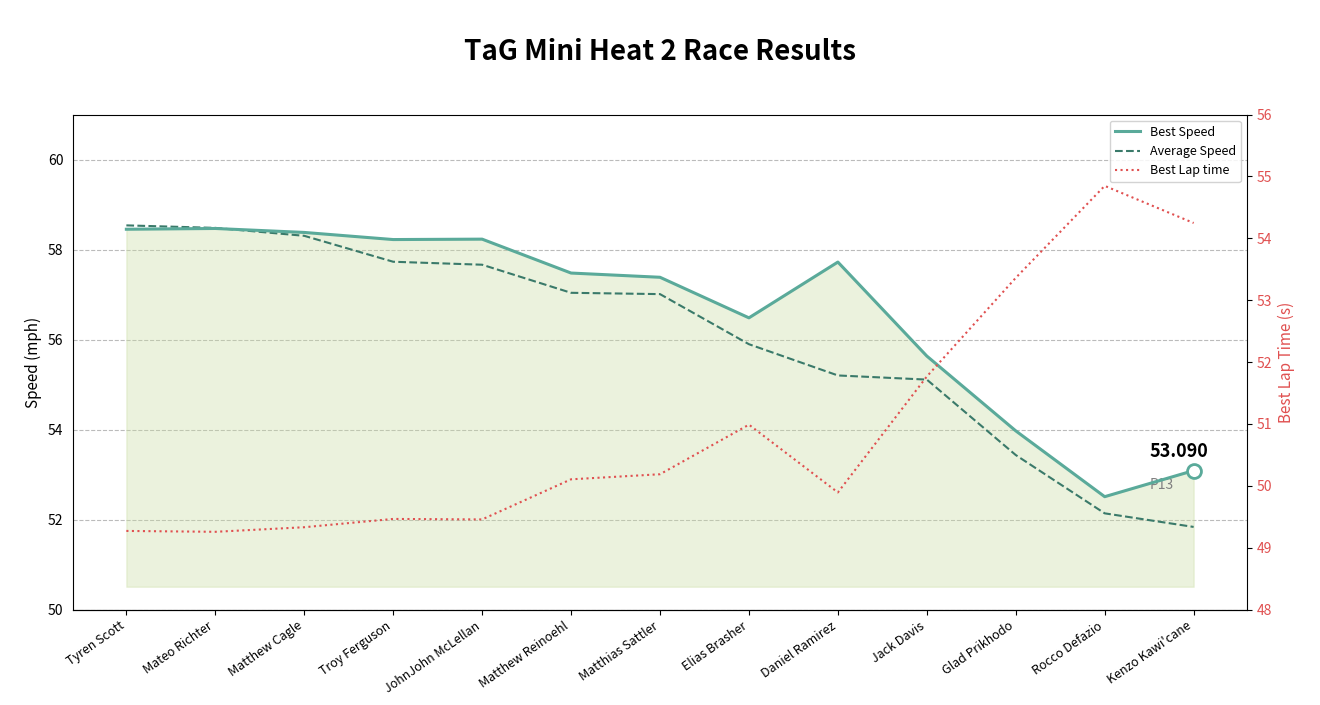

At which category is the sum across all series the highest?

Tyren Scott